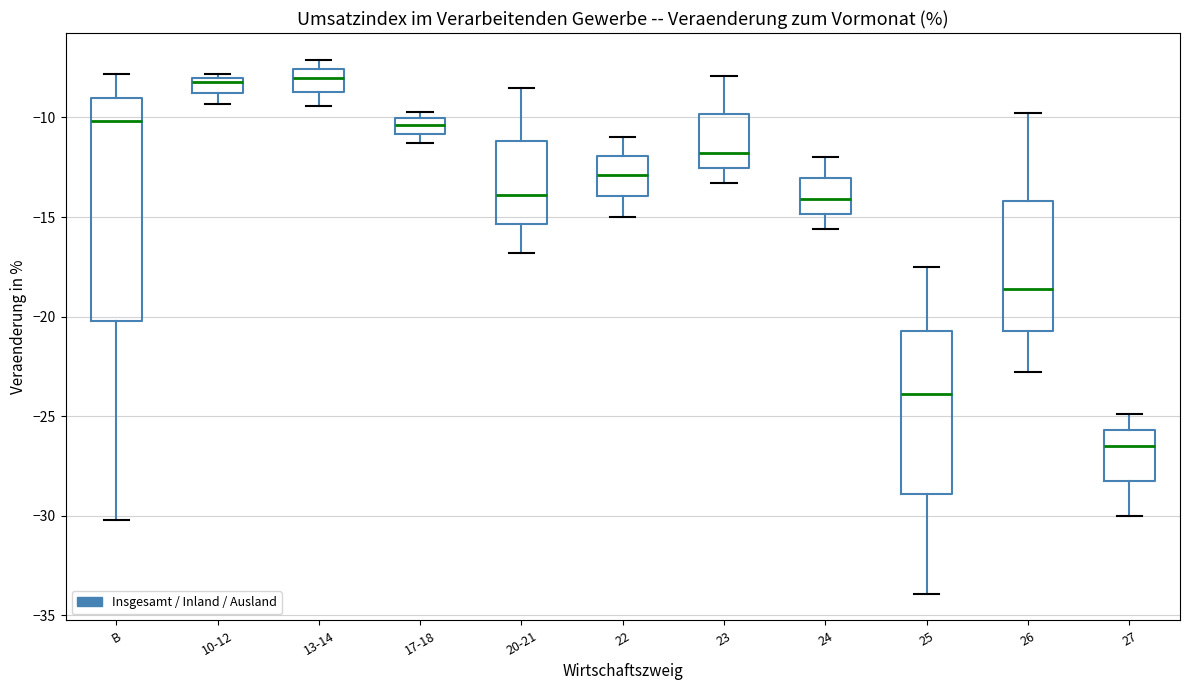

Reading left to right, transcribe this box plot: for each box, give where its median line is, the range the box spans, and where its two whiskers end, as read against the y-axis. The values are not printed on the chart, so give them approximately, as read against the axis.

B: median -10.0, box -20.0 to -9.0, whiskers -30.0 to -8.0
10-12: median -8.0 (just below the box's upper edge), box -8.5 to -8.0, whiskers -9.5 to -8.0 (just above the box's upper edge)
13-14: median -8.0, box -8.5 to -7.5, whiskers -9.5 to -7.0
17-18: median -10.5, box -11.0 to -10.0, whiskers -11.5 to -9.5
20-21: median -14.0, box -15.5 to -11.0, whiskers -17.0 to -8.5
22: median -13.0, box -14.0 to -12.0, whiskers -15.0 to -11.0
23: median -12.0, box -12.5 to -10.0, whiskers -13.5 to -8.0
24: median -14.0, box -15.0 to -13.0, whiskers -15.5 to -12.0
25: median -24.0, box -29.0 to -20.5, whiskers -34.0 to -17.5
26: median -18.5, box -20.5 to -14.0, whiskers -23.0 to -10.0
27: median -26.5, box -28.0 to -25.5, whiskers -30.0 to -25.0